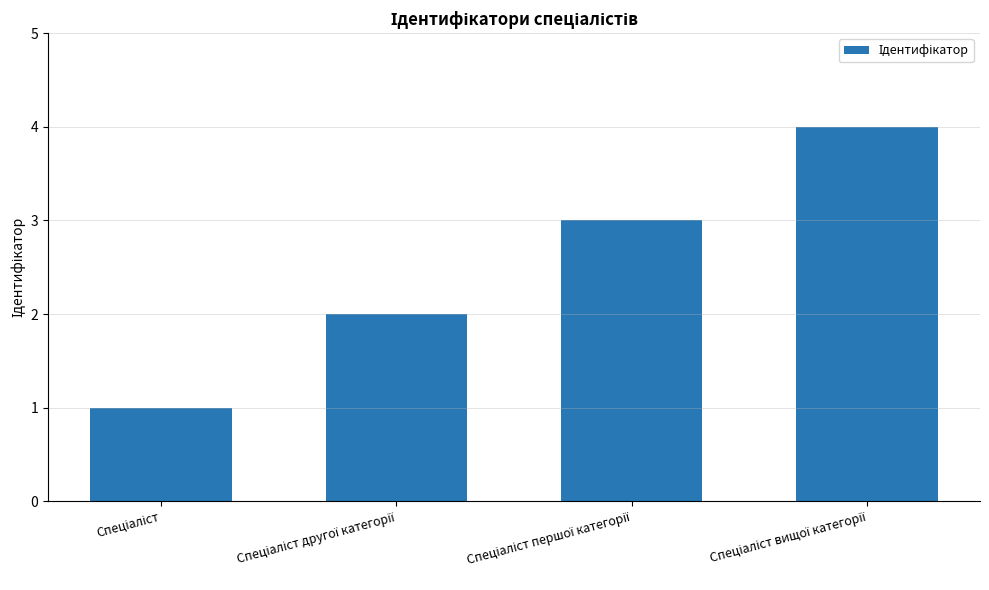

What is the maximum value shown in the chart?

4